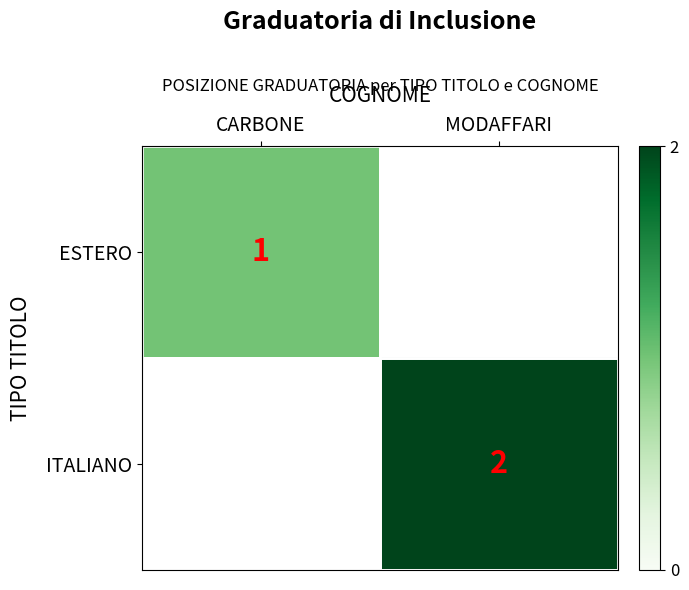

Is it true that ITALIANO equals 4 at MODAFFARI?

False